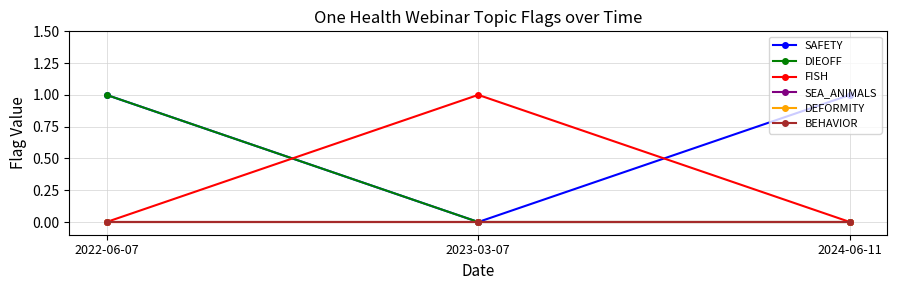

How many lines are shown in the chart?

6